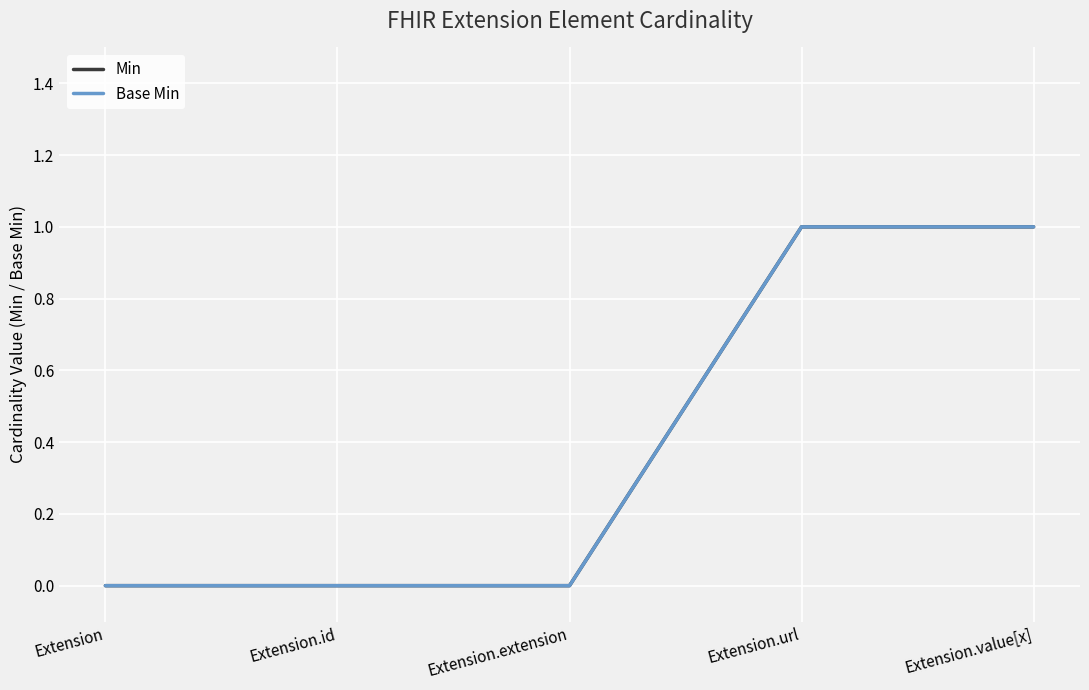

Is it true that Min equals 2 at Extension.value[x]?

False